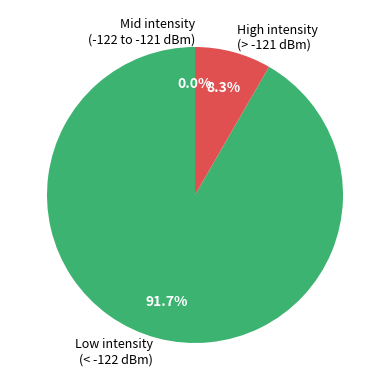

The 10 slice represents 20% of the pie. True or false?

False